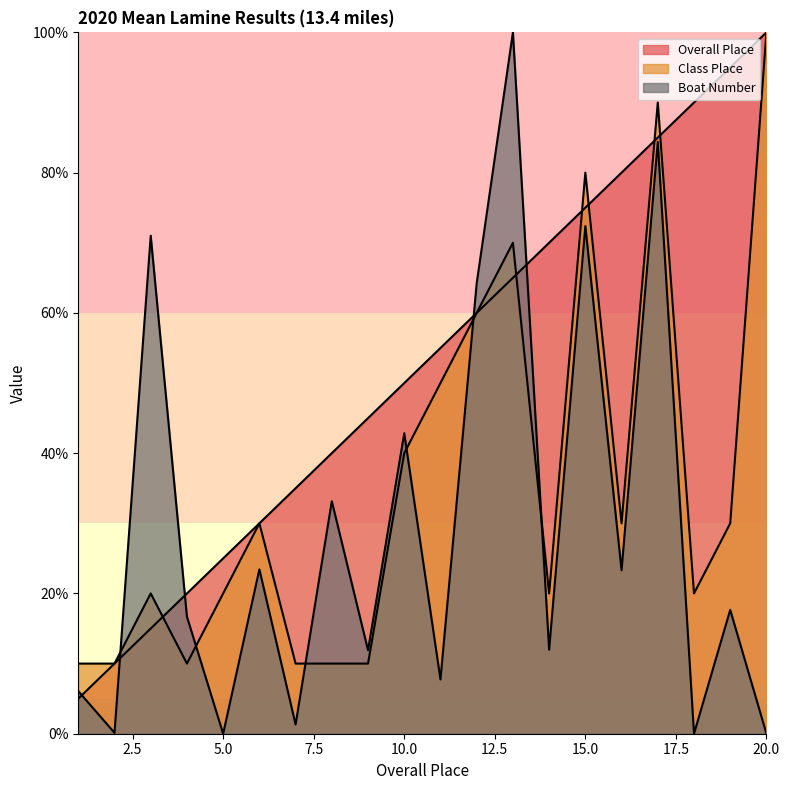

How many values in the Boat Number series exceed 17?

10